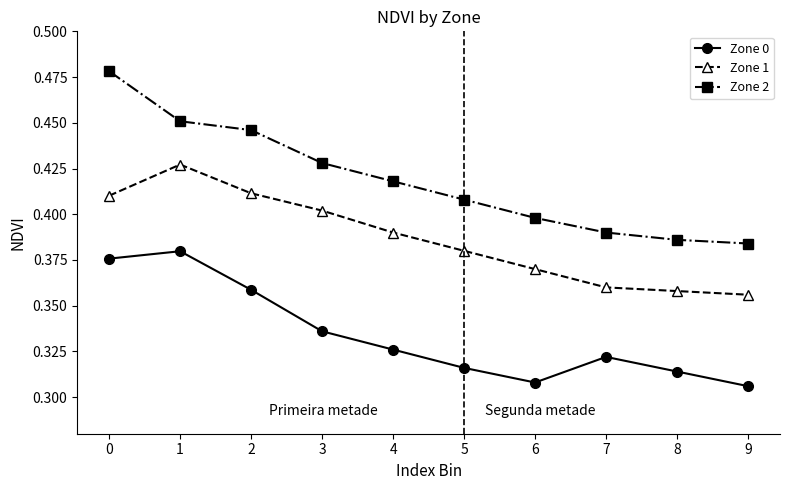

In Zone 0, how many points are lower than both neighbors (excluding endpoints)?

1